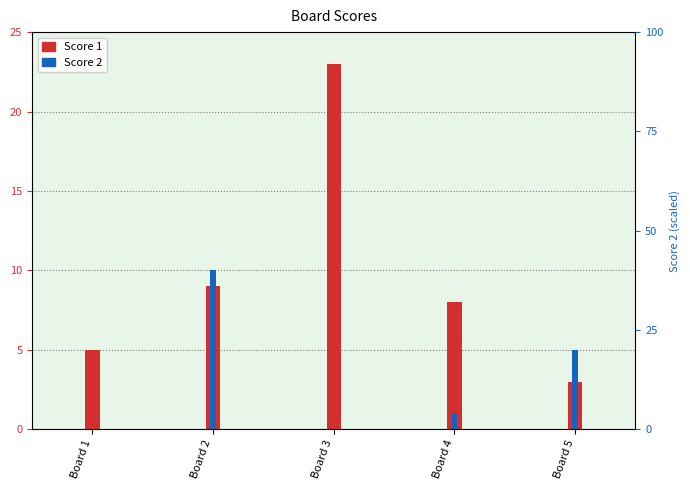

Reading right to left, list all the values displayed in this chart.

Score 1: 3	8	23	9	5
Score 2: 5	1	0	10	0